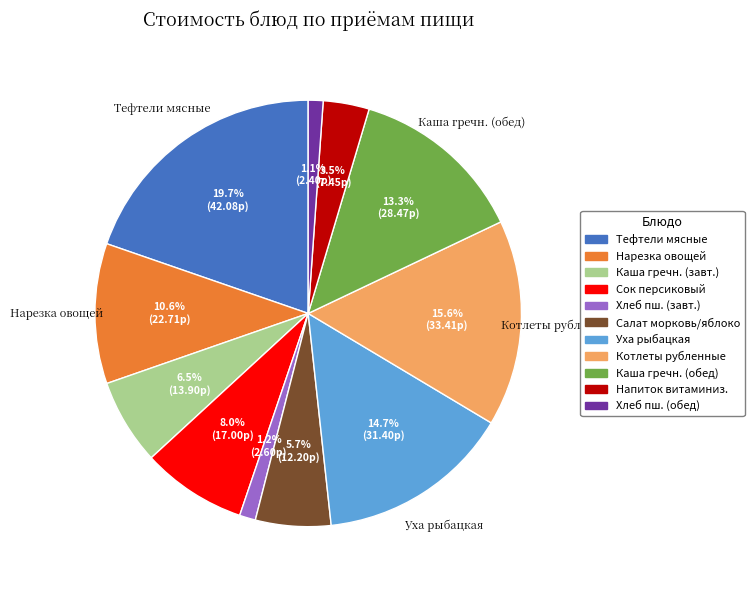

To the nearest percent, what is the difference between the largest and smallest slice percentages?

19%